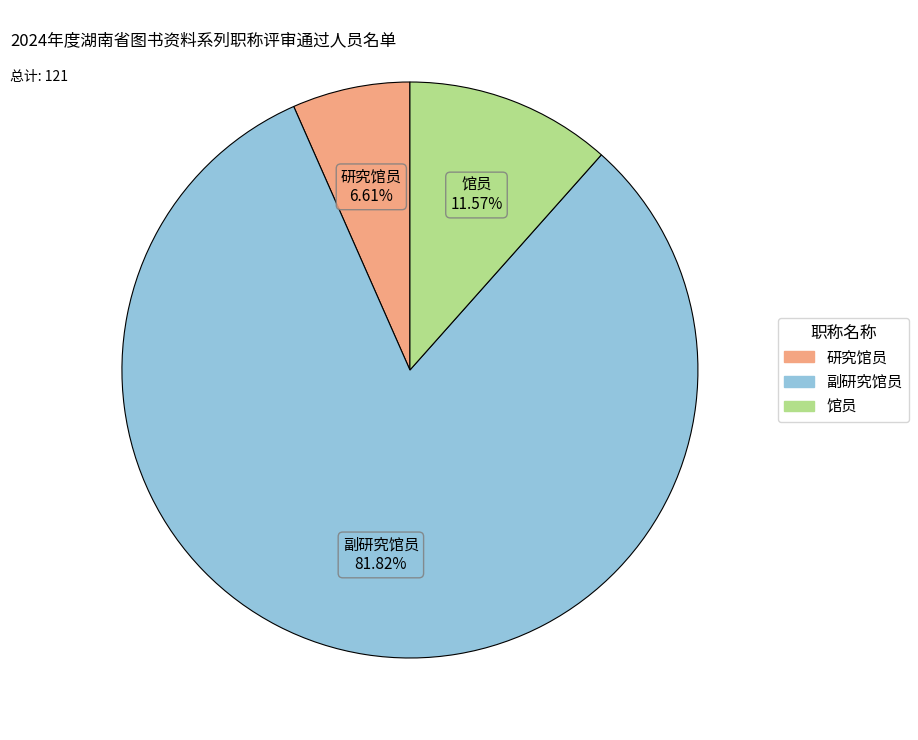

How many slices are in this pie chart?

3